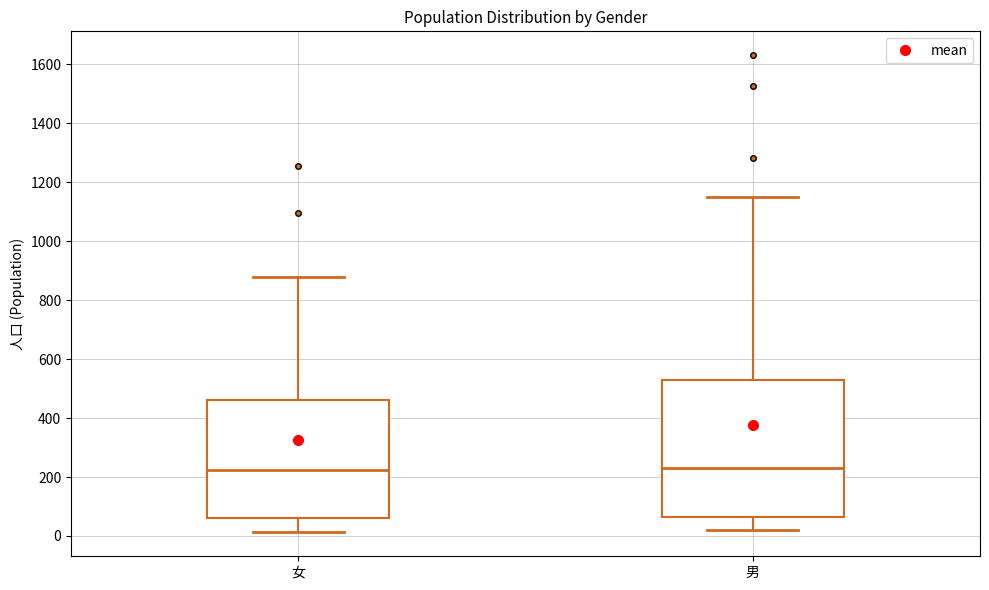

Reading left to right, read every box against the y-axis: the position of its median line, the range the box covers, and the ends of its whiskers. The values are not printed on the chart, so give them approximately, as read against the axis.

女: median 220, box 60 to 460, whiskers 20 to 880
男: median 220, box 60 to 520, whiskers 20 to 1160